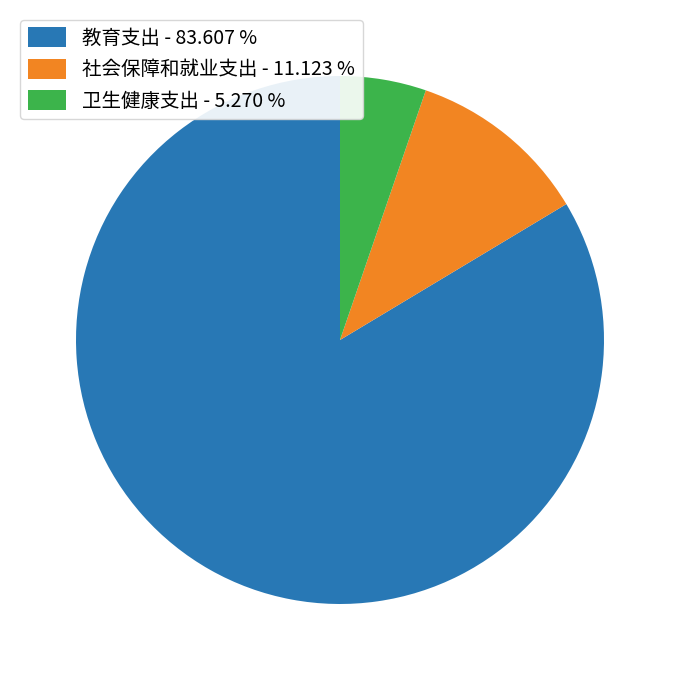

Does 教育支出 represent more than half of the total?

Yes